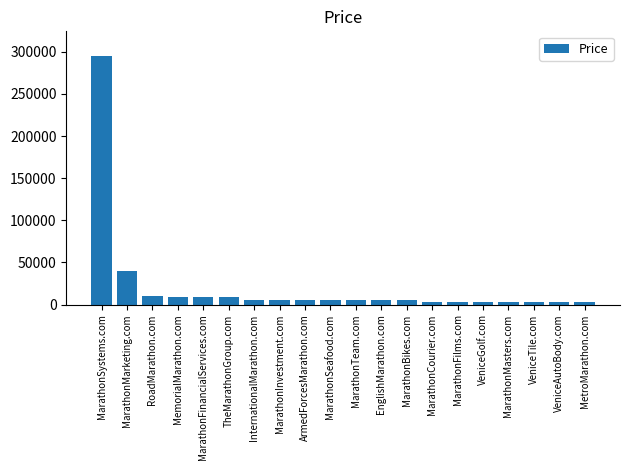

Which has a higher value, TheMarathonGroup.com or VeniceTile.com?

TheMarathonGroup.com